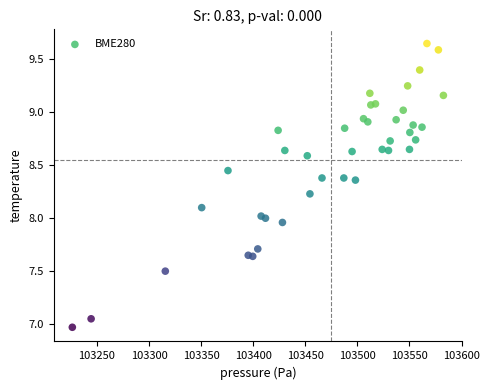

How many points are shown in the scatter plot?

40